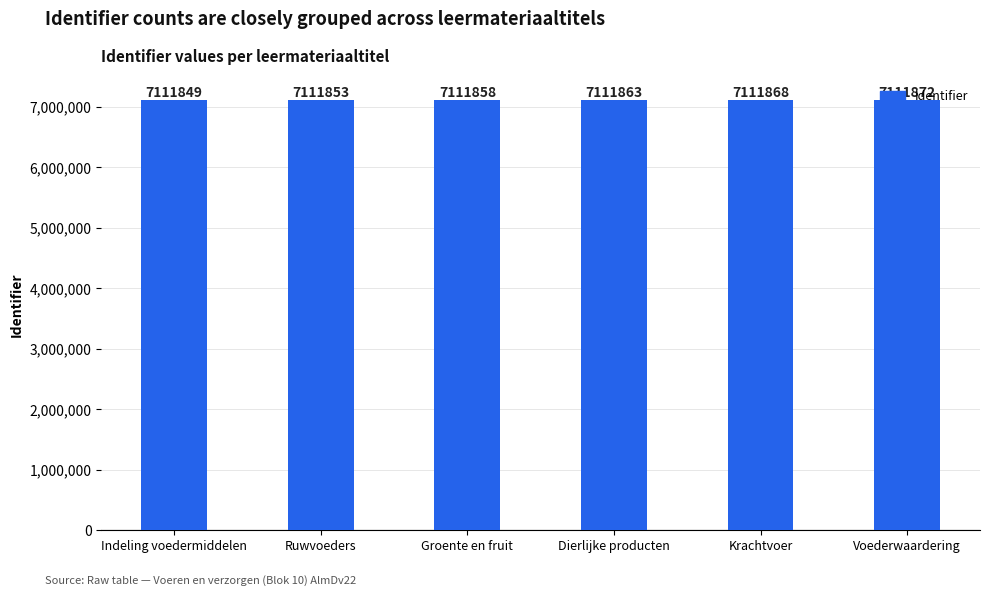

List the labels in order of value, largest first.

Voederwaardering, Krachtvoer, Dierlijke producten, Groente en fruit, Ruwvoeders, Indeling voedermiddelen